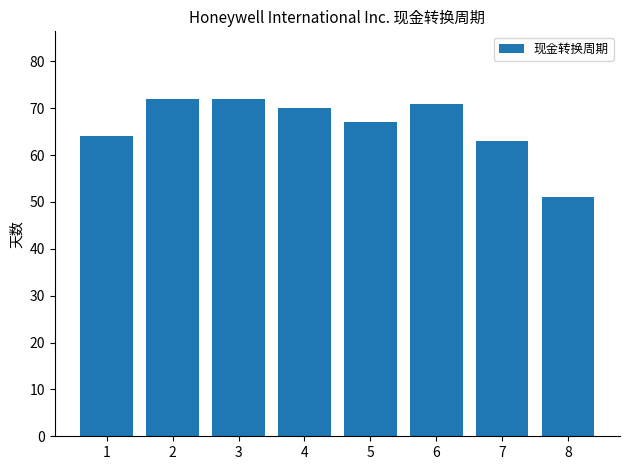

At which label does the data first exceed 70?

2